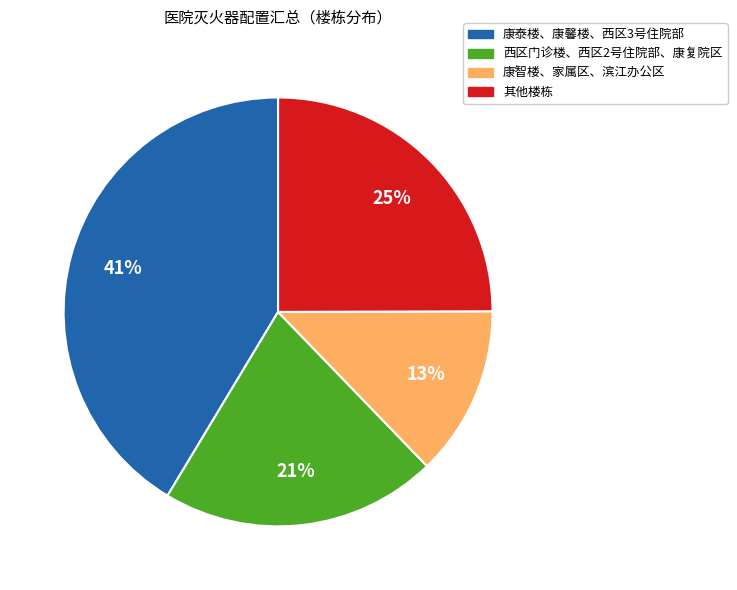

Is there a majority slice in this chart?

No